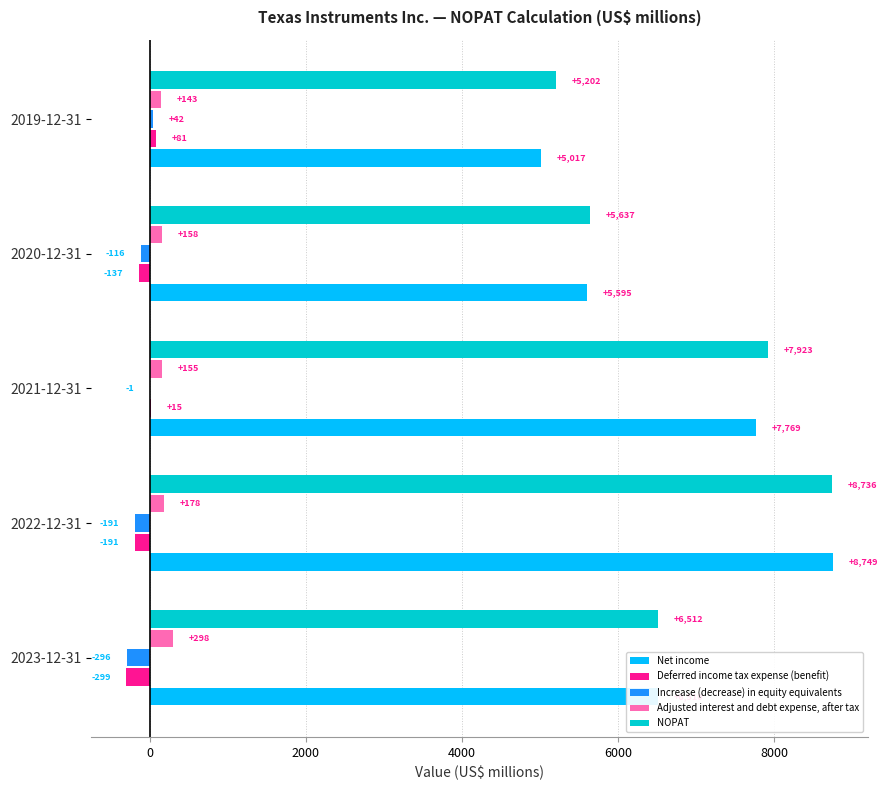

How many data points in Increase (decrease) in equity equivalents are above -116?

2